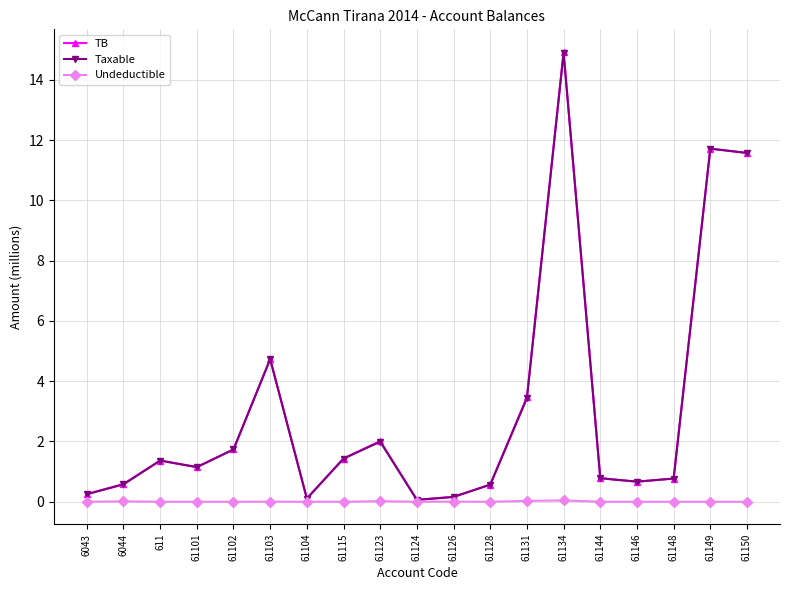

How many lines are shown in the chart?

3